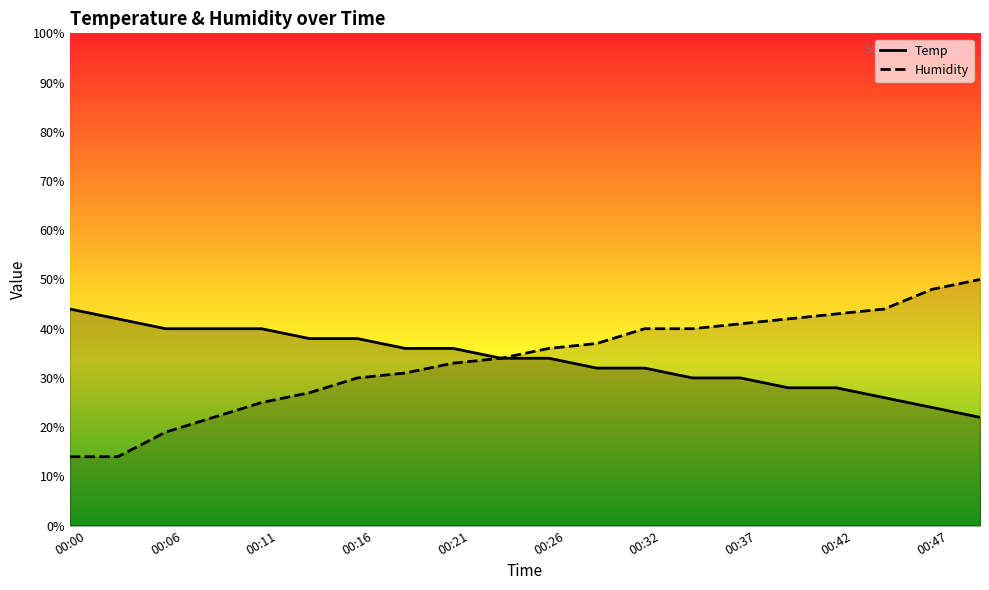

After their last crossing, which series has the higher values: Humidity or Temp?

Humidity